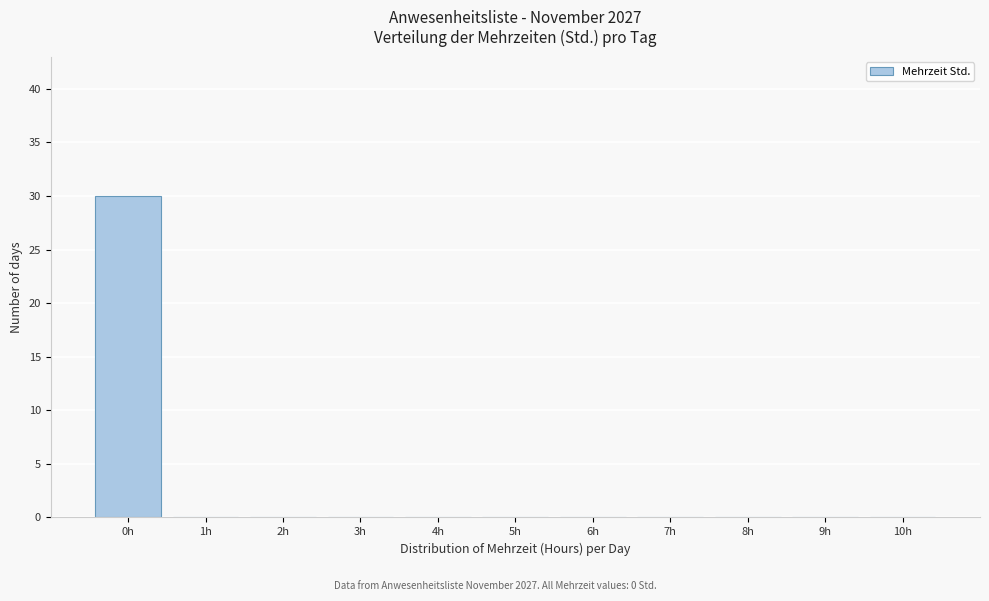

Reading left to right, transcribe this chart: for each bar, give the range it covers on the x-axis and its height. The values are not printed on the chart, so give them approximately, as read against the axis.

-0.5 to 0.5: 30
0.5 to 1.5: 0
1.5 to 2.5: 0
2.5 to 3.5: 0
3.5 to 4.5: 0
4.5 to 5.5: 0
5.5 to 6.5: 0
6.5 to 7.5: 0
7.5 to 8.5: 0
8.5 to 9.5: 0
9.5 to 10.5: 0